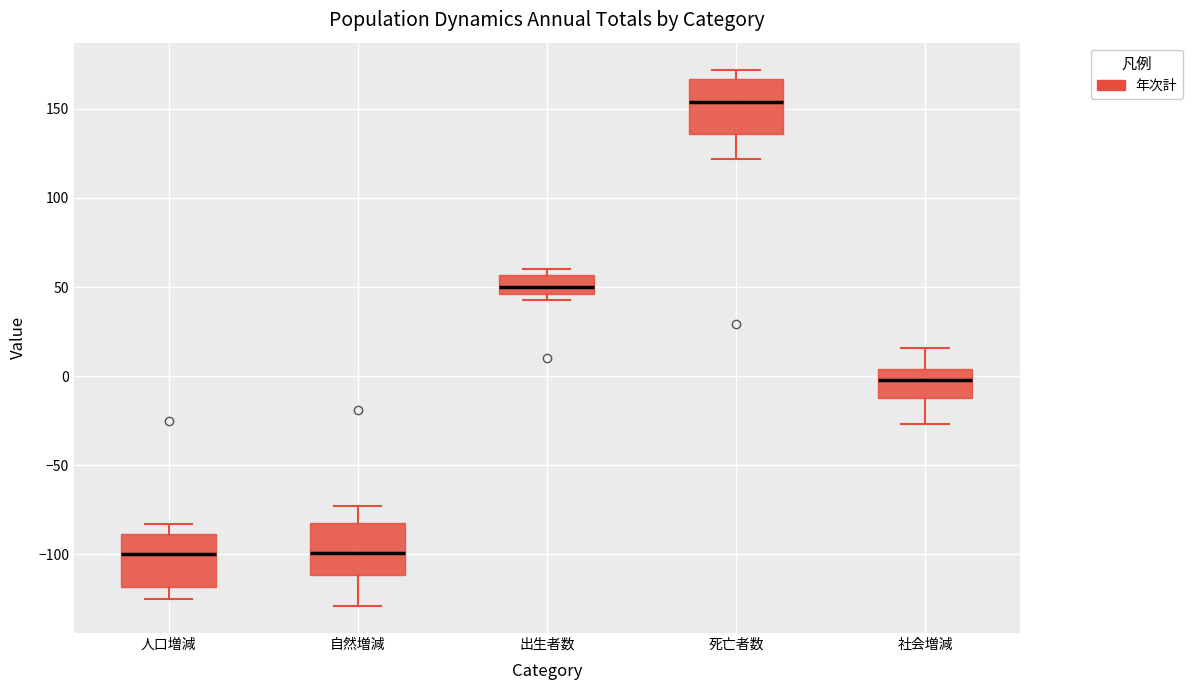

Where does the upper whisker of the box for 死亡者数 end on the y-axis? The values are not printed on the chart, so give them approximately, as read against the axis.

170